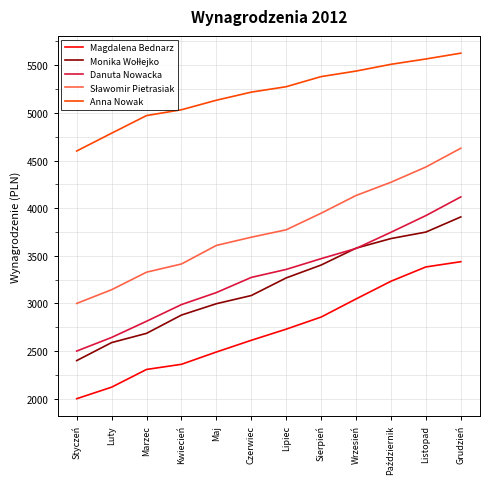

True or false: Anna Nowak and Danuta Nowacka intersect in this chart.

False